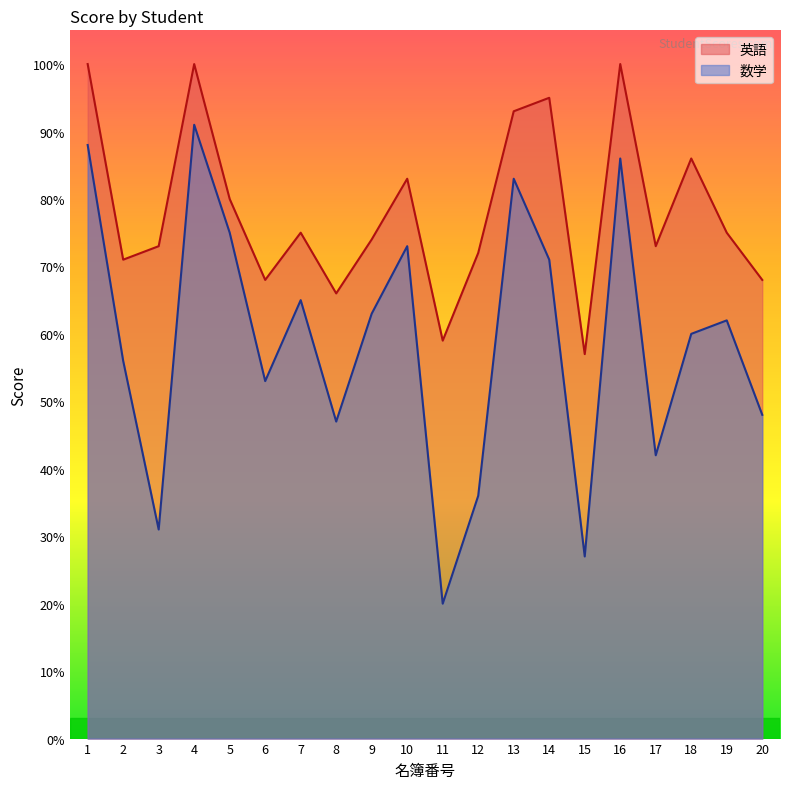

At which category is the sum across all series the highest?

4